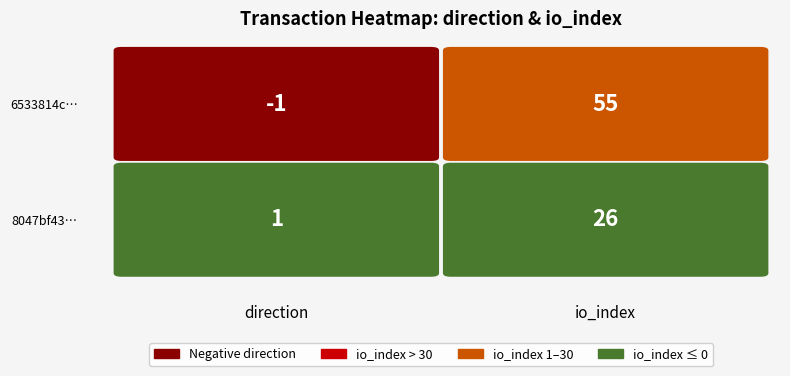

What is the minimum value shown in the chart?

-1